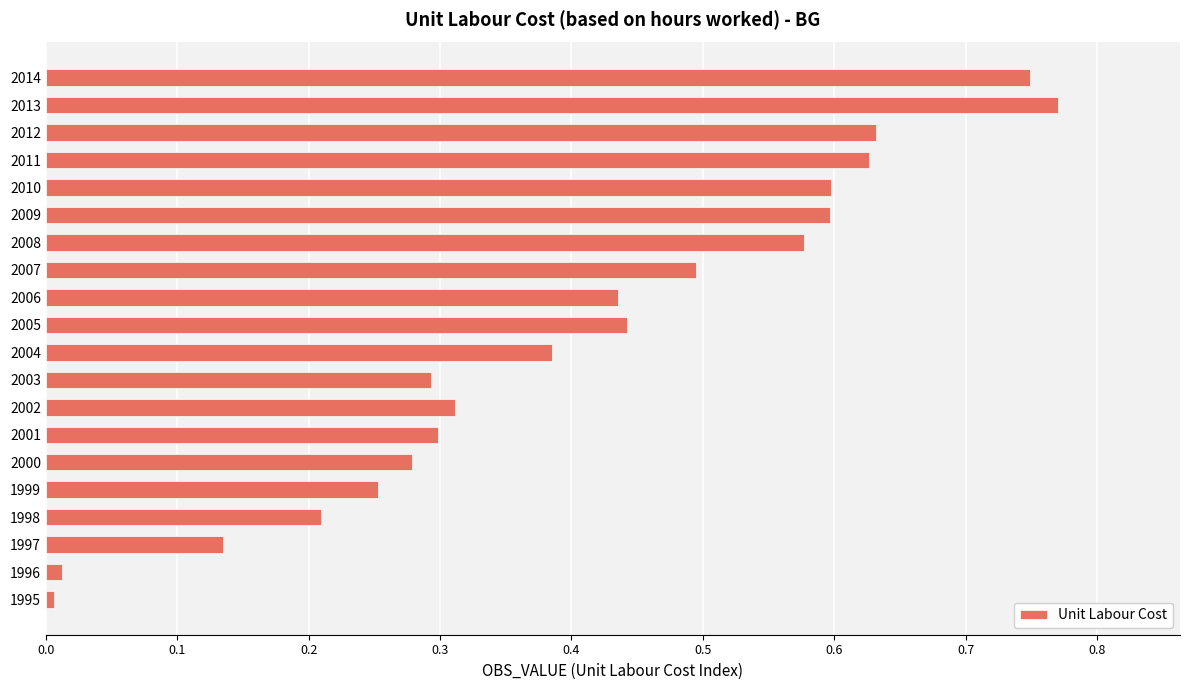

The value at 1999 is 0.4. True or false?

False